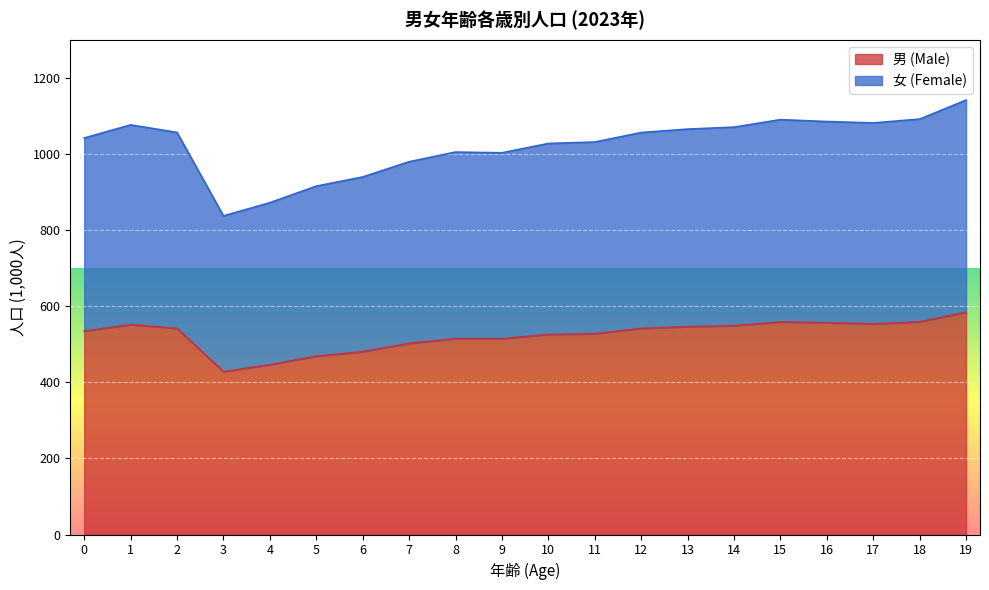

What is the greatest value displayed?

1141.4